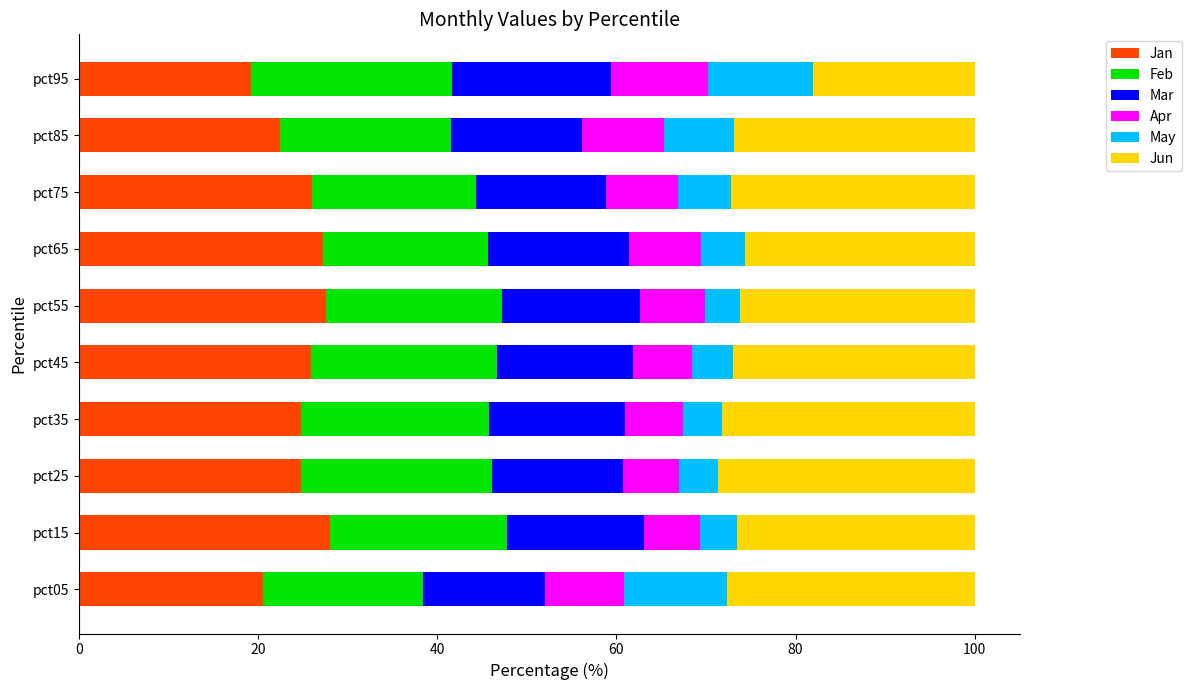

What is the total value across all series at pct95?

100.0